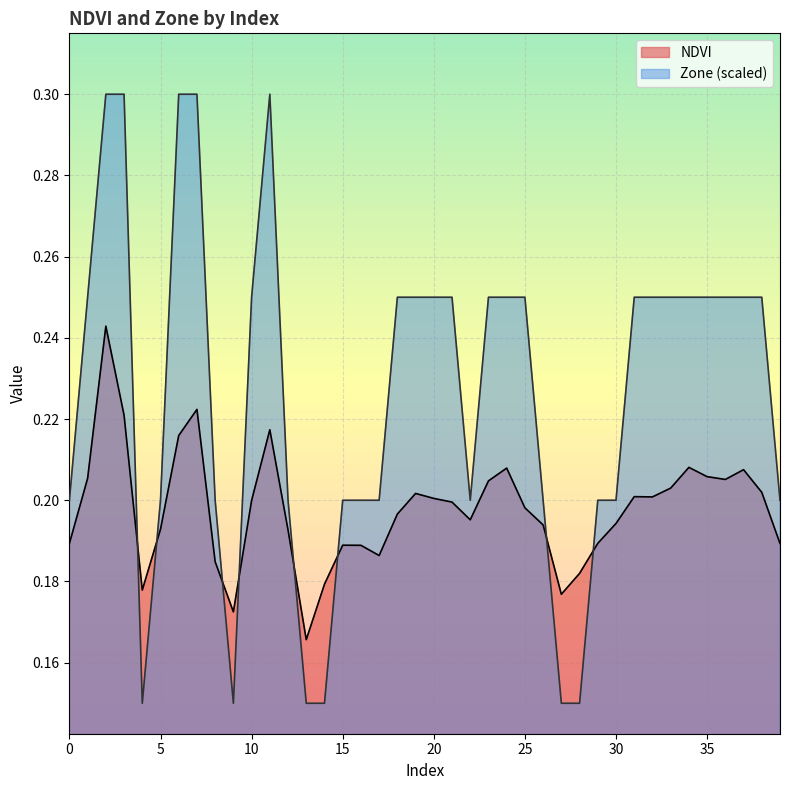

Count the Zone values in the range 0 to 1.

40